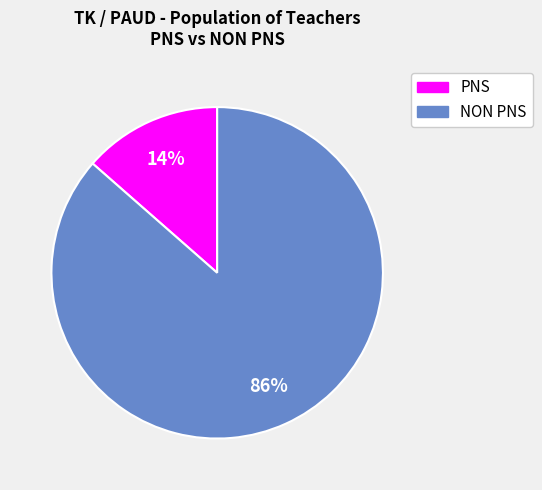

To the nearest percent, what is the average slice percentage?

50%